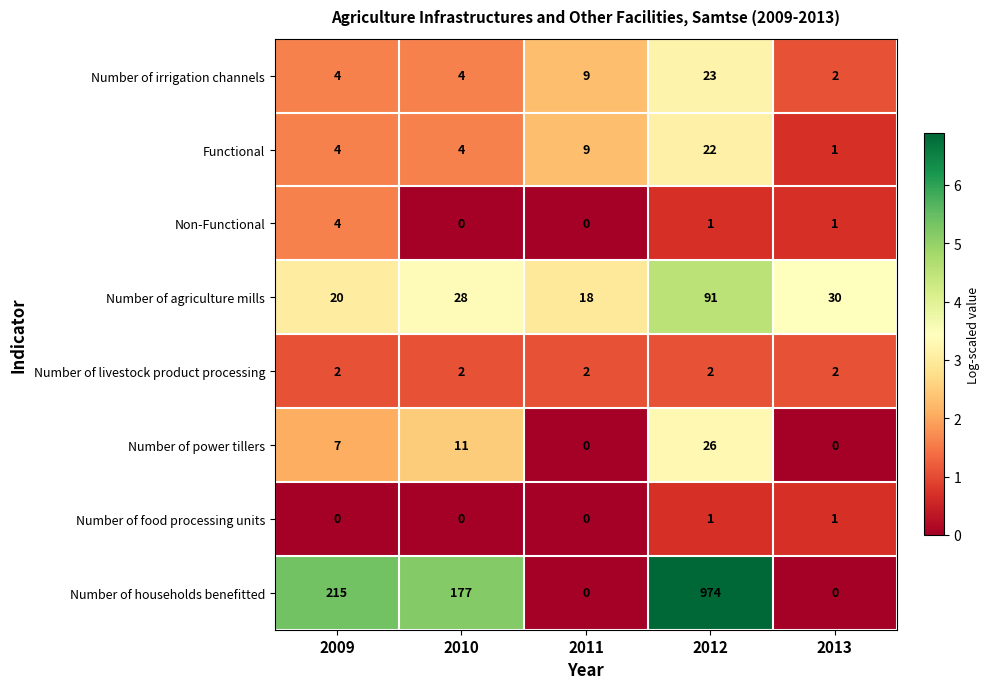

True or false: Number of households benefitted has a value of 974 at 2012.

True